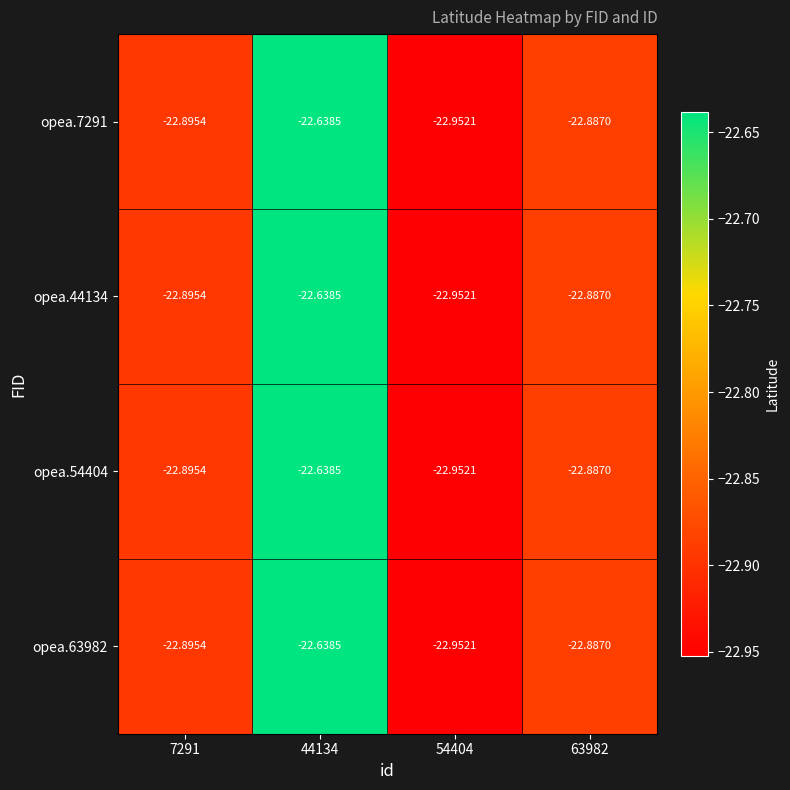

Is the value of opea.63982 at 7291 greater than the value of opea.7291 at 44134?

No